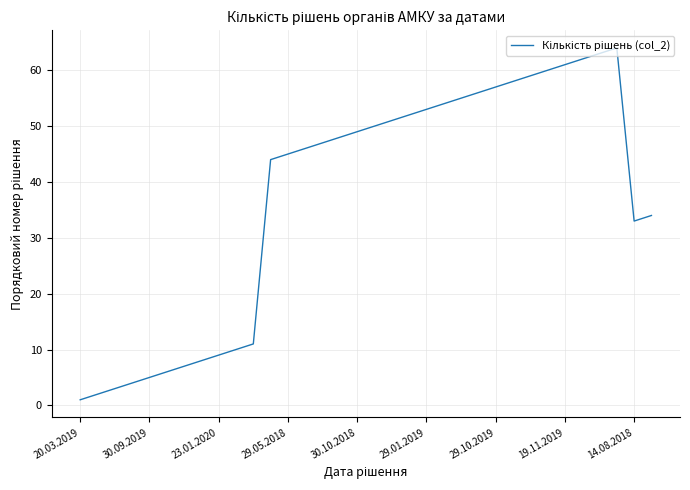

What is the sum of all values?

1267